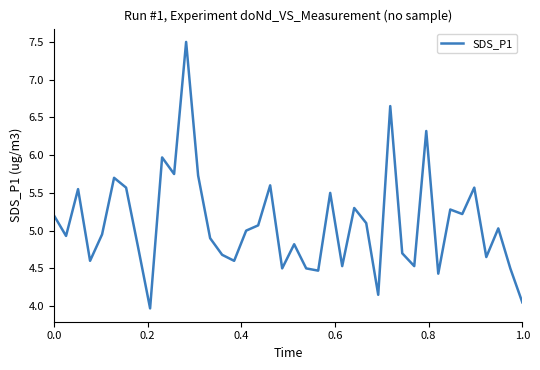

What is the difference between the maximum and minimum values?

3.5